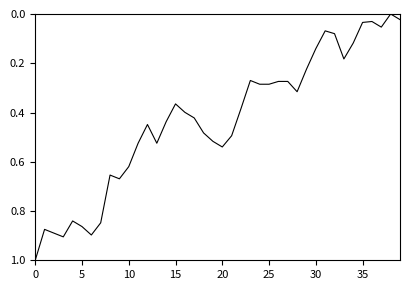

What is the greatest value displayed?

1.0